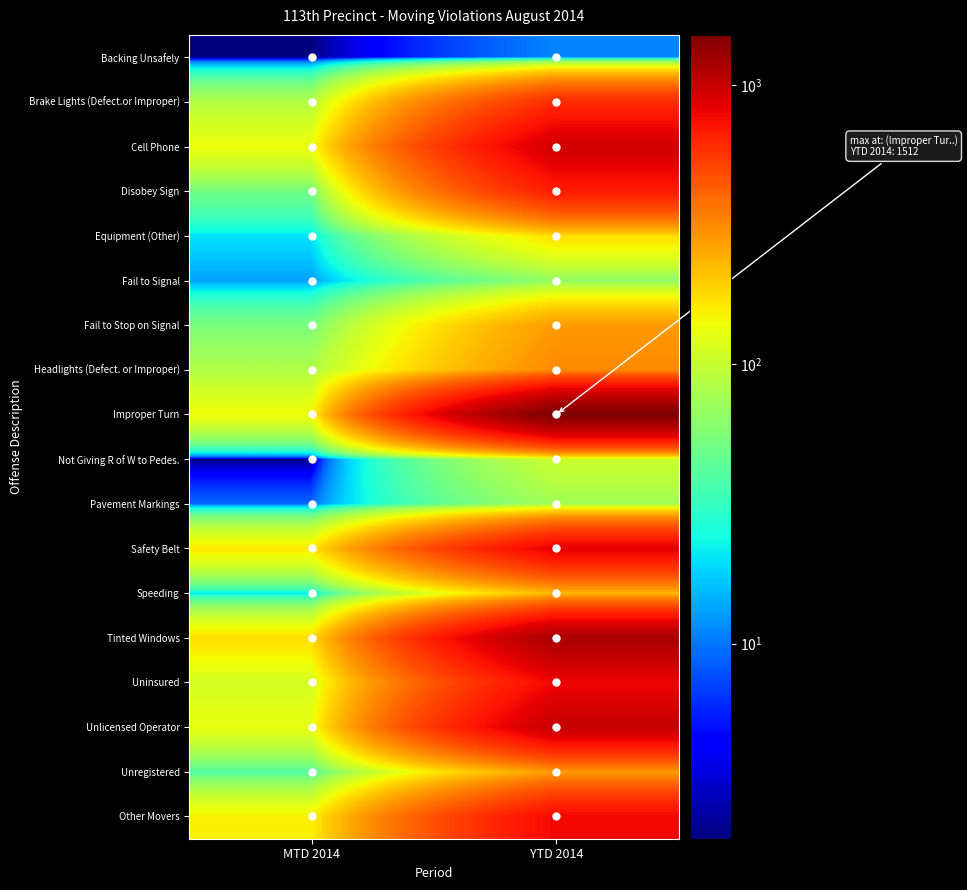

Reading right to left, transcribe all the data shown in this chart.

Backing Unsafely: YTD 2014=11	MTD 2014=2
Brake Lights (Defect.or Improper): YTD 2014=611	MTD 2014=85
Cell Phone: YTD 2014=934	MTD 2014=137
Disobey Sign: YTD 2014=682	MTD 2014=51
Equipment (Other): YTD 2014=173	MTD 2014=20
Fail to Signal: YTD 2014=65	MTD 2014=13
Fail to Stop on Signal: YTD 2014=279	MTD 2014=54
Headlights (Defect. or Improper): YTD 2014=313	MTD 2014=83
Improper Turn: YTD 2014=1512	MTD 2014=139
Not Giving R of W to Pedes.: YTD 2014=103	MTD 2014=2
Pavement Markings: YTD 2014=75	MTD 2014=9
Safety Belt: YTD 2014=844	MTD 2014=161
Speeding: YTD 2014=223	MTD 2014=21
Tinted Windows: YTD 2014=1183	MTD 2014=173
Uninsured: YTD 2014=790	MTD 2014=111
Unlicensed Operator: YTD 2014=1003	MTD 2014=131
Unregistered: YTD 2014=276	MTD 2014=39
Other Movers: YTD 2014=786	MTD 2014=151